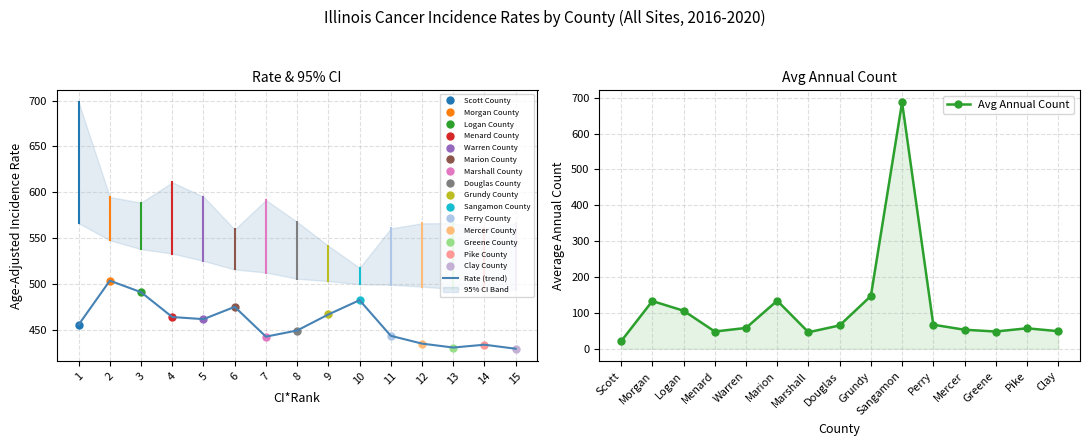

How many data points in Avg Annual Count are above 58?

7